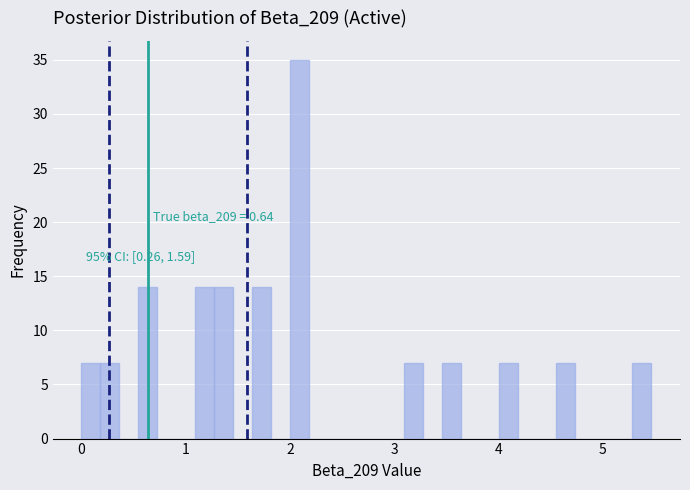

Around what value on the x-axis is the tallest bar? Give the approximate position of its centre, as read against the axis.

2.1